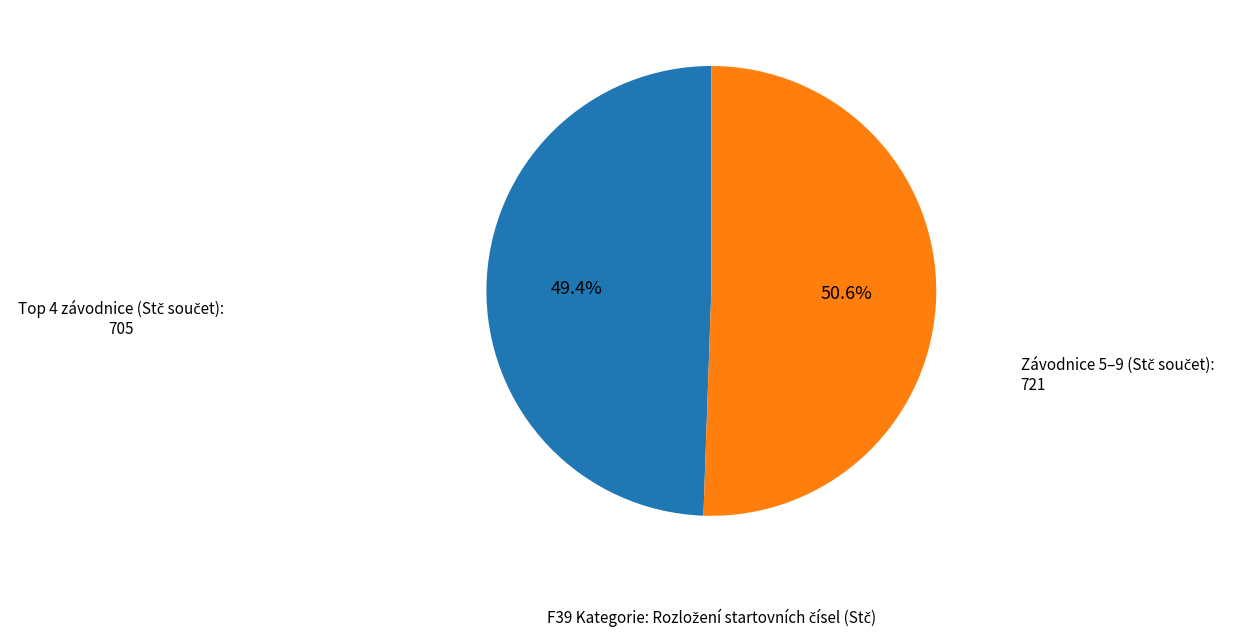

Is there a majority slice in this chart?

Yes